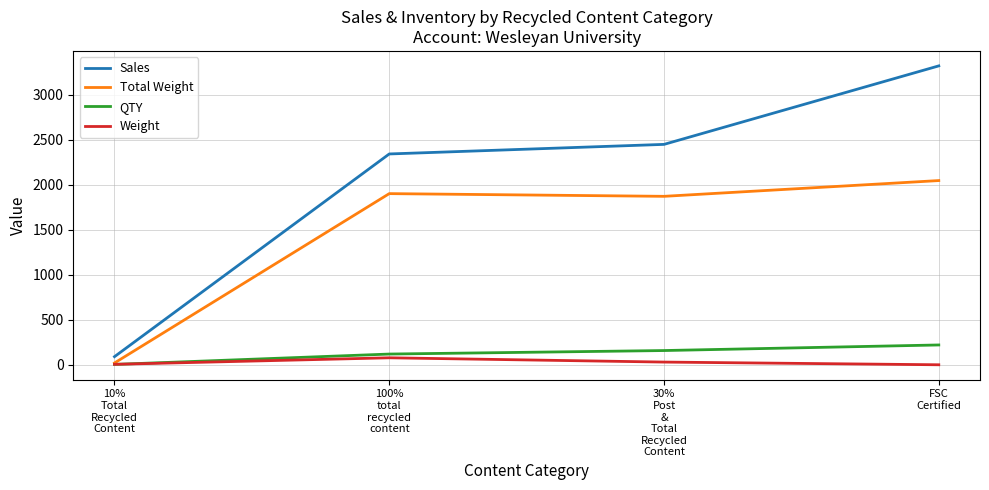

Which series has the largest total across all categories?

Sales